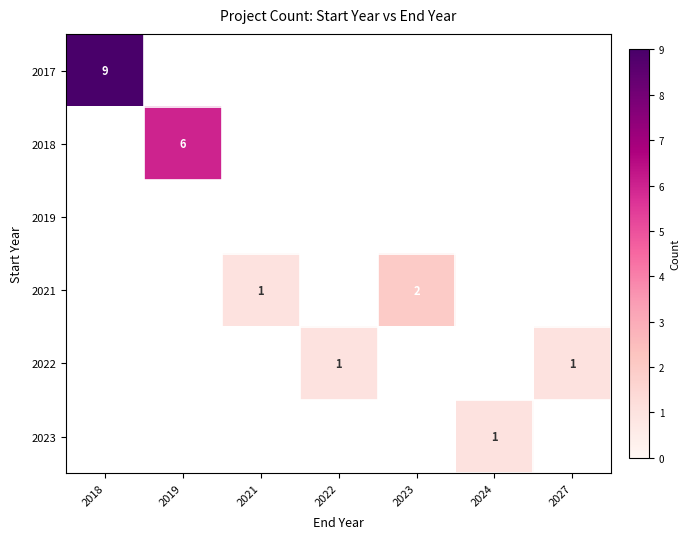

Which series has the largest range (max minus min)?

2017